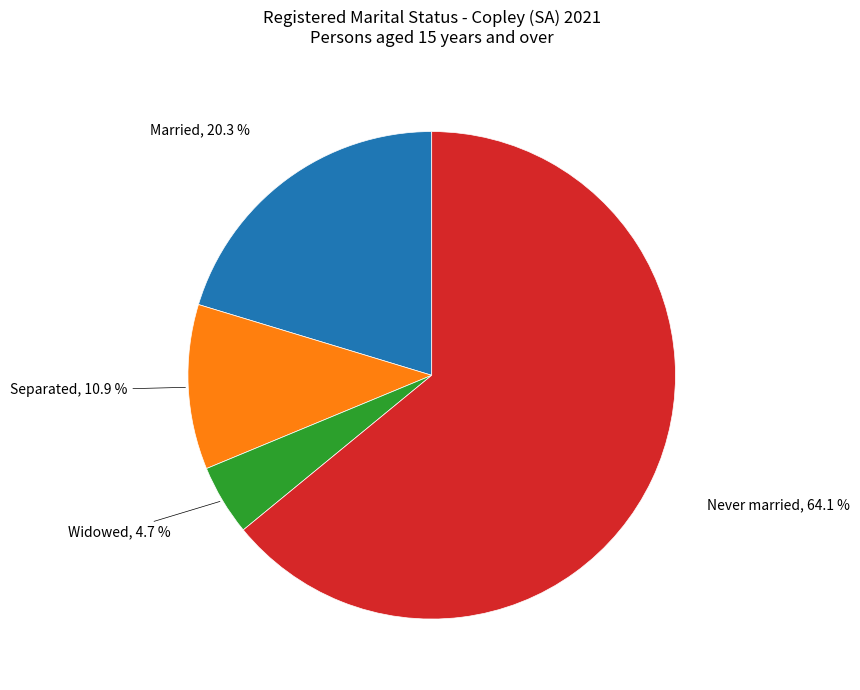

How many segments does this pie chart have?

4